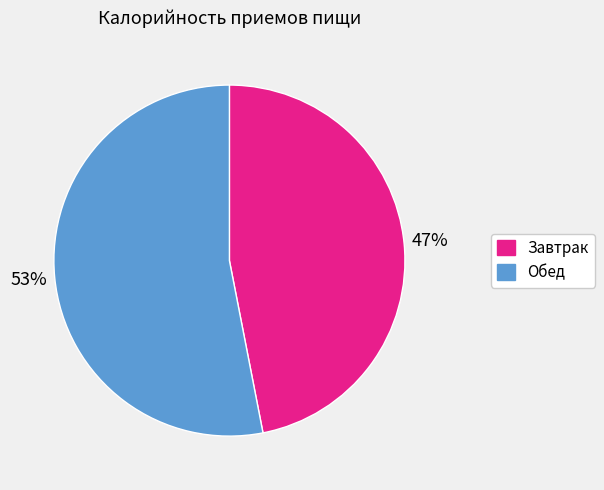

Which has a higher value, Завтрак or Обед?

Обед